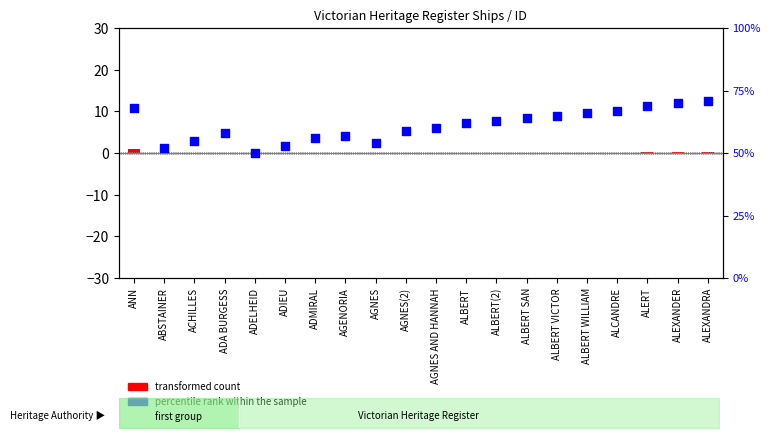

What is the ratio of the value at ALERT to the value at ADA BURGESS?

1.2